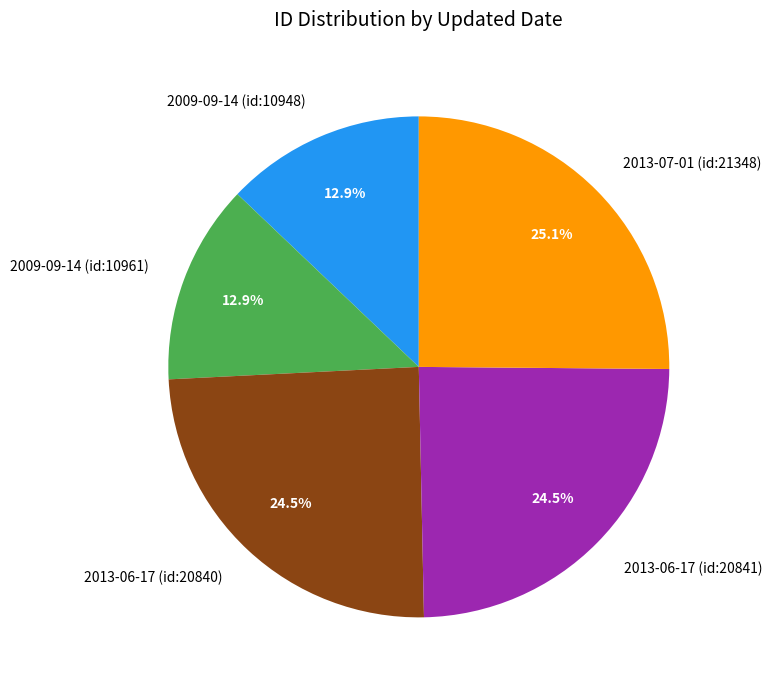

Which slice is the largest?

2013-07-01 (id:21348)